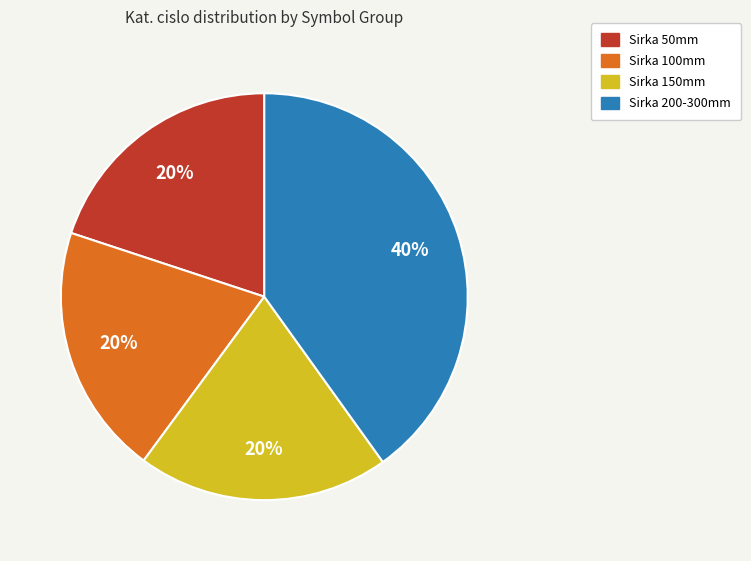

What is the largest slice in the pie chart?

Sirka 200-300mm